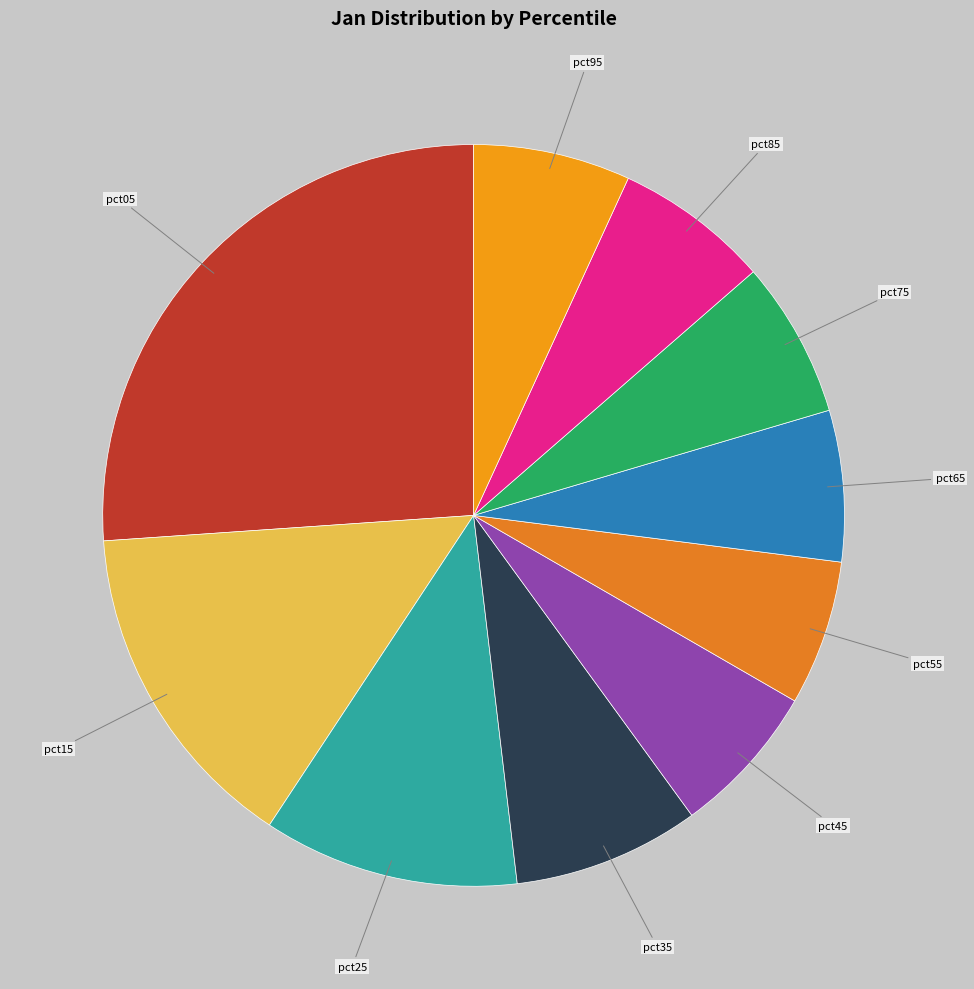

Does pct15 represent more than half of the total?

No